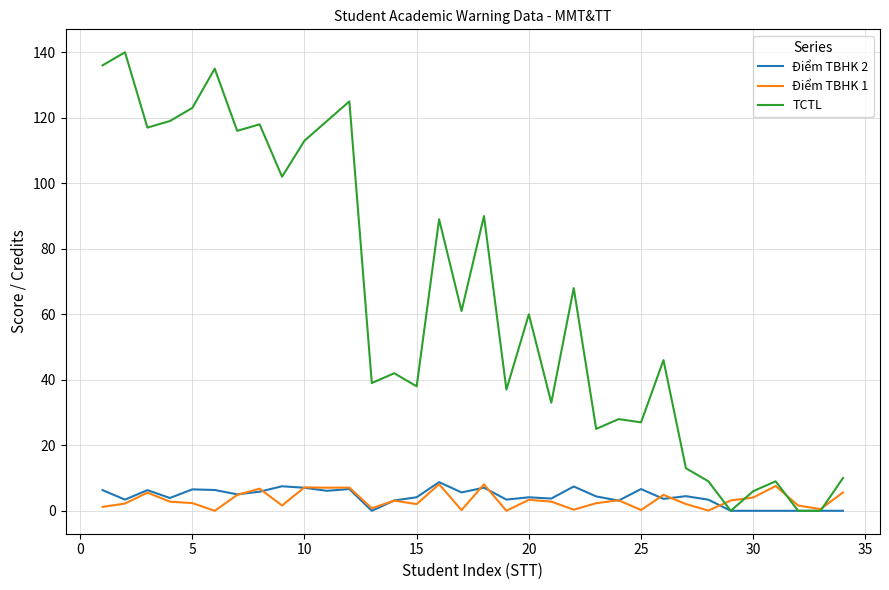

What are all the series names shown in the legend?

Điểm TBHK 2, Điểm TBHK 1, TCTL